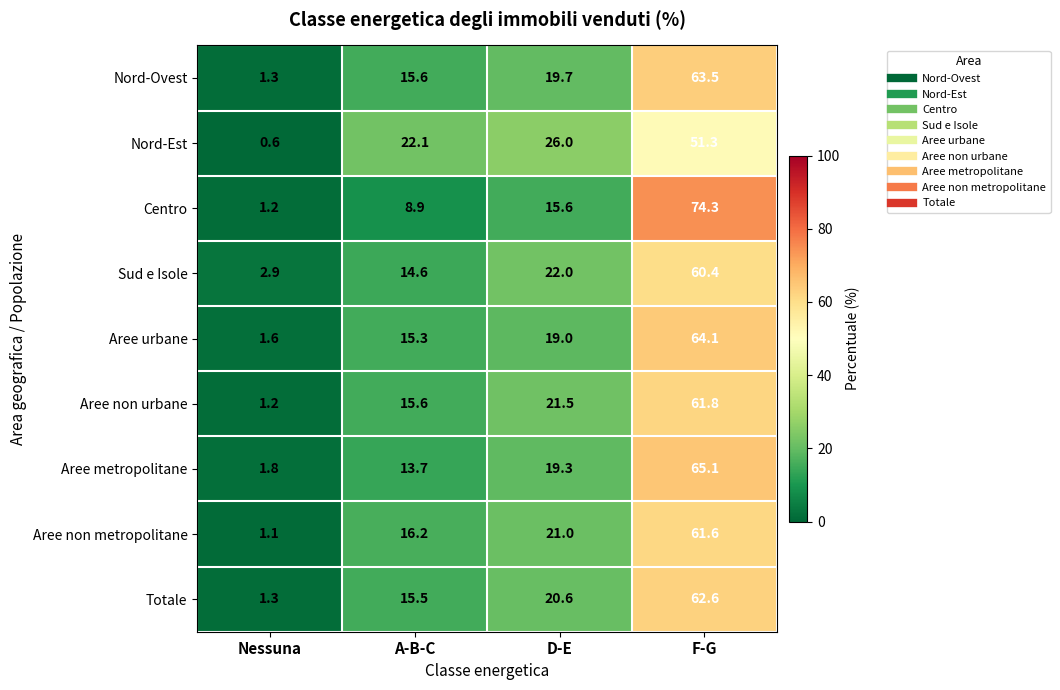

Count the number of categories in the chart.

4